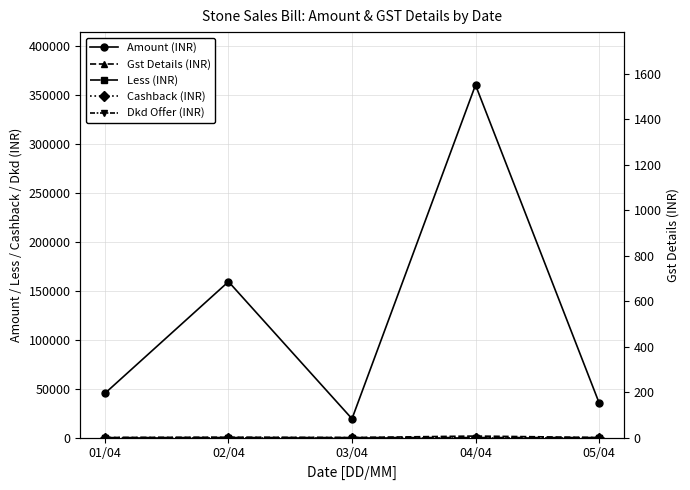

Reading right to left, what are all the values shown in this chart?

Amount (INR): 05/04=35690.0	04/04=360075.0	03/04=19207.0	02/04=159233.0	01/04=45222.0
Gst Details (INR): 05/04=89.2	04/04=1551.7	03/04=48.0	02/04=398.1	01/04=113.2
Less (INR): 05/04=0.0	04/04=0.0	03/04=0.0	02/04=5.0	01/04=-40.0
Cashback (INR): 05/04=0.0	04/04=0.0	03/04=0.0	02/04=0.0	01/04=0.0
Dkd Offer (INR): 05/04=0.0	04/04=0.0	03/04=0.0	02/04=0.0	01/04=0.0